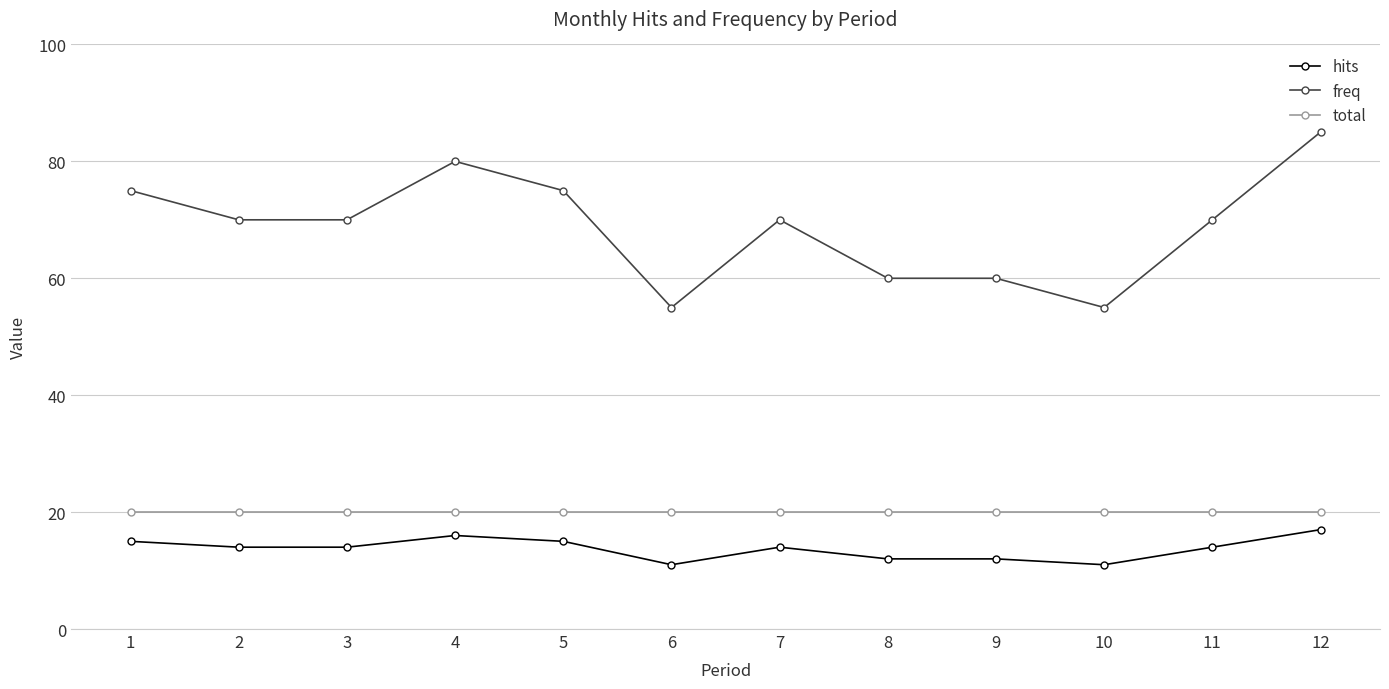

How many categories are shown in the chart?

12